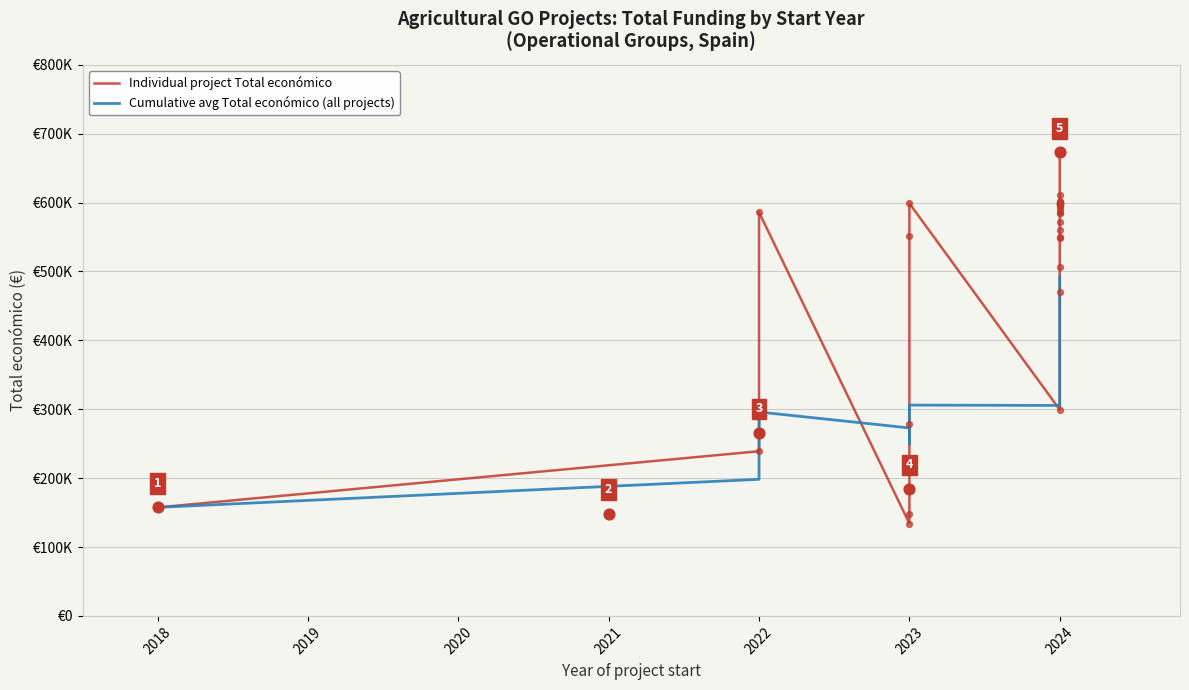

At how many categories does at least one series exceed 433731?

29